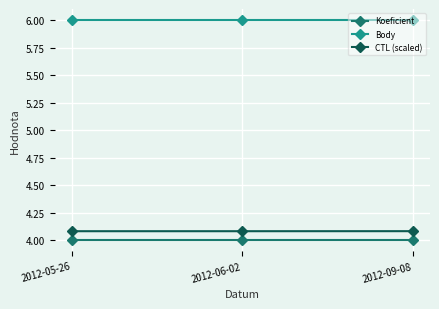

Rank the series by their maximum value, from highest to lowest.

Body, CTL (scaled), Koeficient